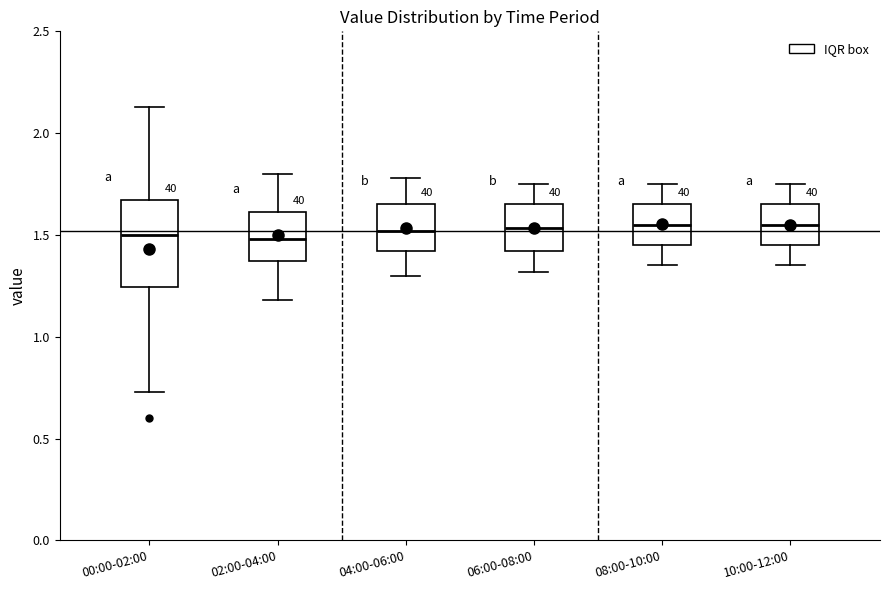

Reading left to right, read every box against the y-axis: the position of its median line, the range the box covers, and the ends of its whiskers. The values are not printed on the chart, so give them approximately, as read against the axis.

00:00-02:00: median 1.50, box 1.25 to 1.65, whiskers 0.75 to 2.15
02:00-04:00: median 1.50, box 1.35 to 1.60, whiskers 1.20 to 1.80
04:00-06:00: median 1.50, box 1.40 to 1.65, whiskers 1.30 to 1.80
06:00-08:00: median 1.55, box 1.40 to 1.65, whiskers 1.30 to 1.75
08:00-10:00: median 1.55, box 1.45 to 1.65, whiskers 1.35 to 1.75
10:00-12:00: median 1.55, box 1.45 to 1.65, whiskers 1.35 to 1.75